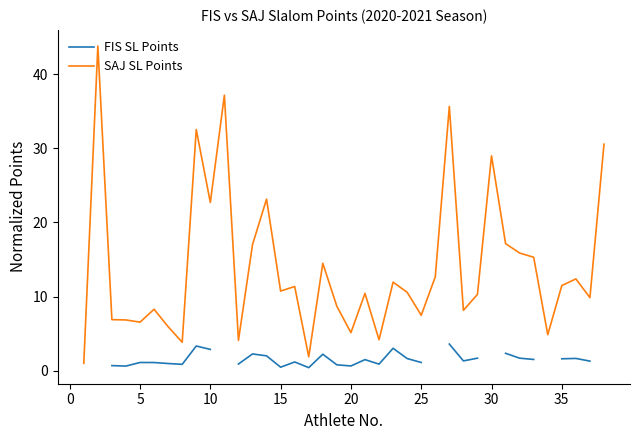

What is the highest value of the SAJ SL Points series?

43.8